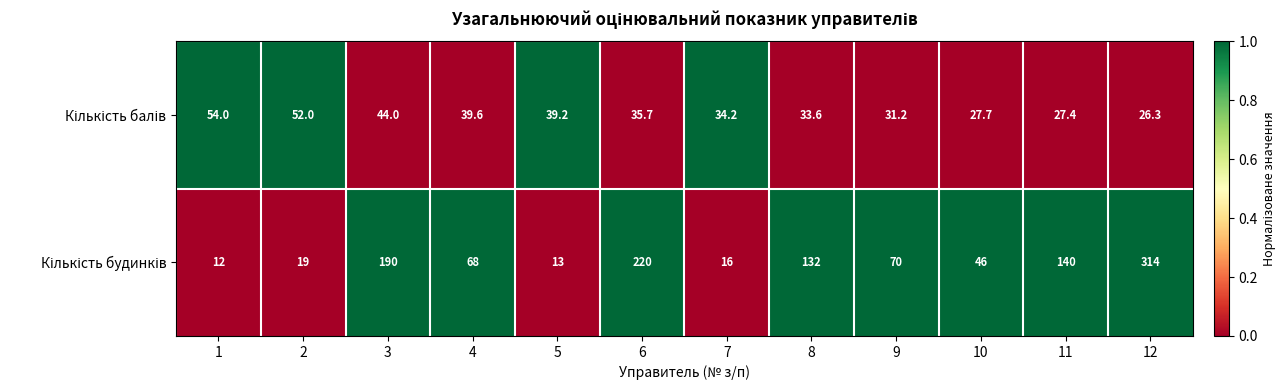

What is the total value across all series at 8?

165.6